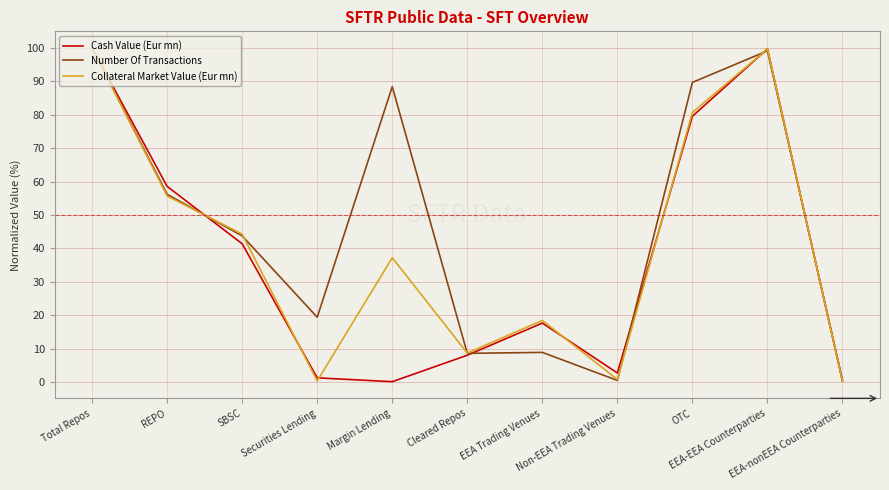

Rank the series by their average value, from highest to lowest.

Number Of Transactions, Collateral Market Value (Eur mn), Cash Value (Eur mn)